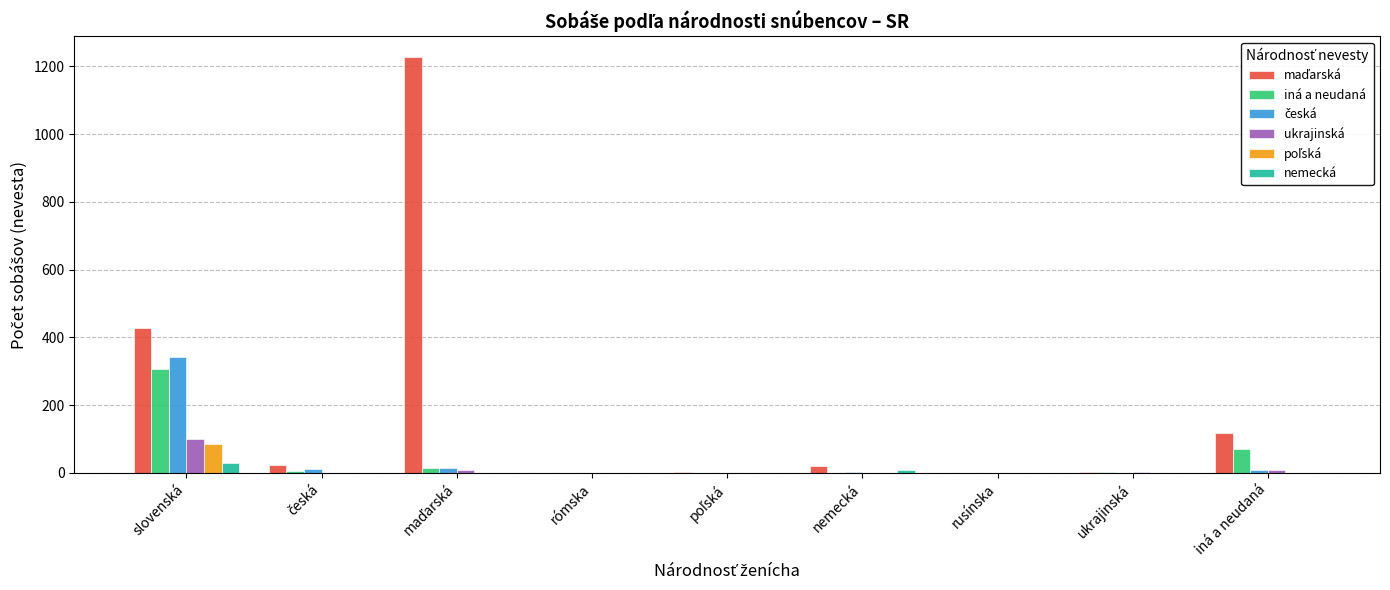

How many groups of bars are there?

9